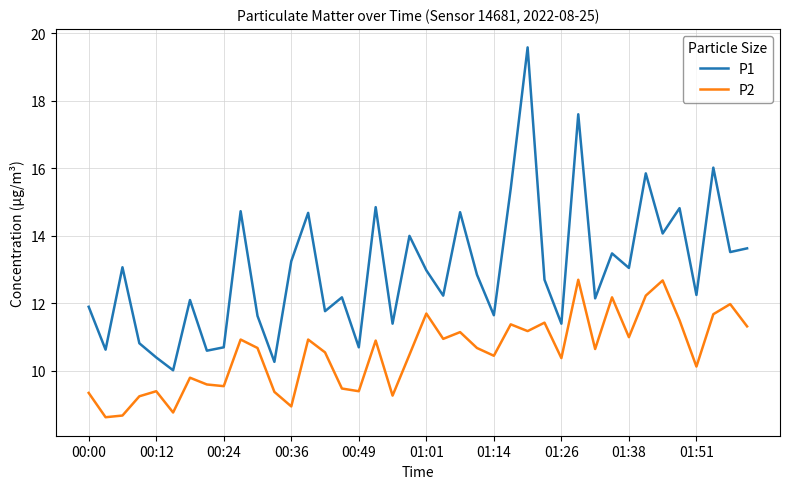

True or false: P1 and P2 intersect in this chart.

False